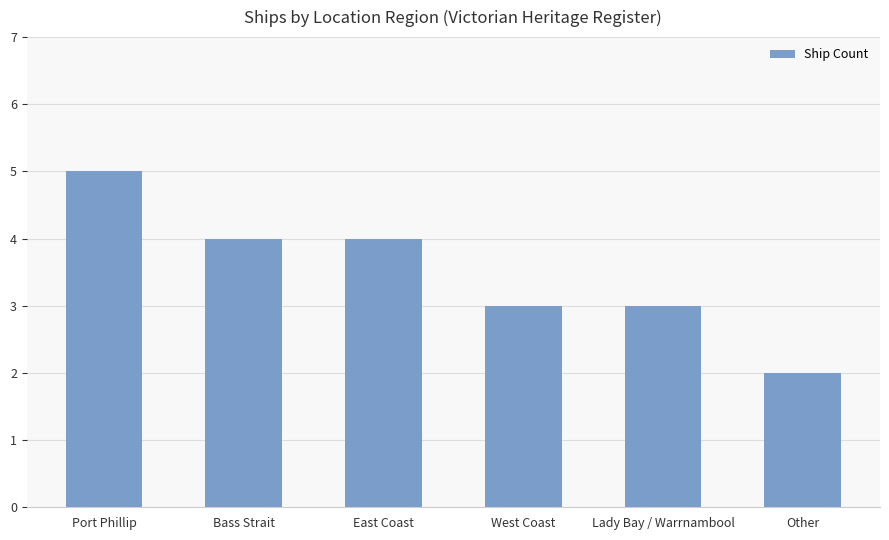

The value at East Coast is 4. True or false?

True